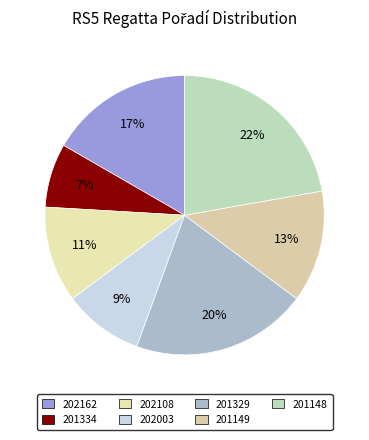

To the nearest percent, what percentage of the pie is 201329?

20%